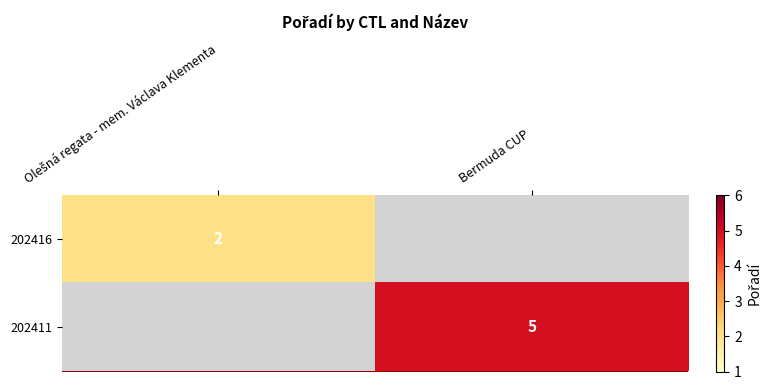

Is it true that 202411 equals 5 at Bermuda CUP?

True